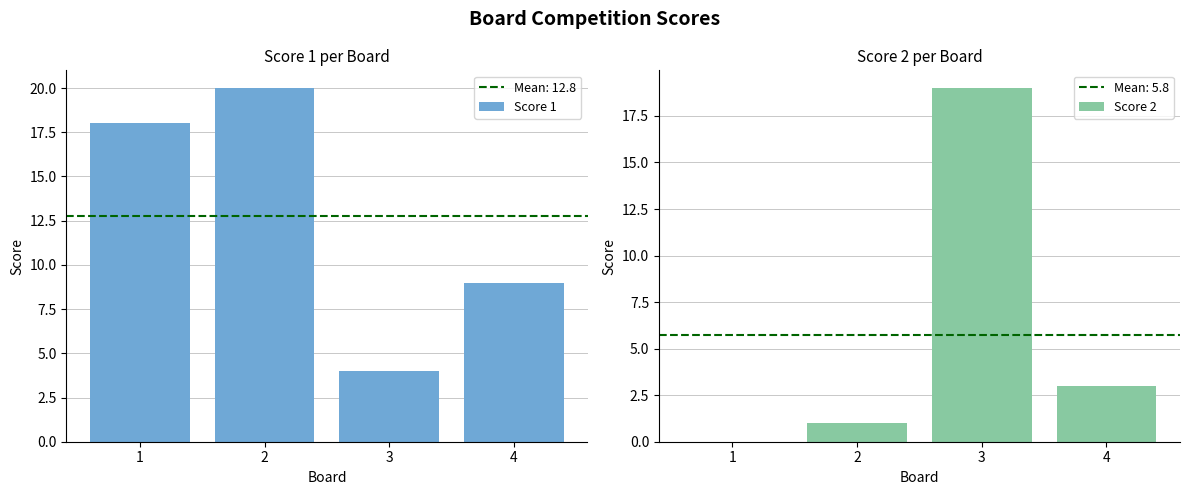

What is the highest value of the Score 2 series?

19